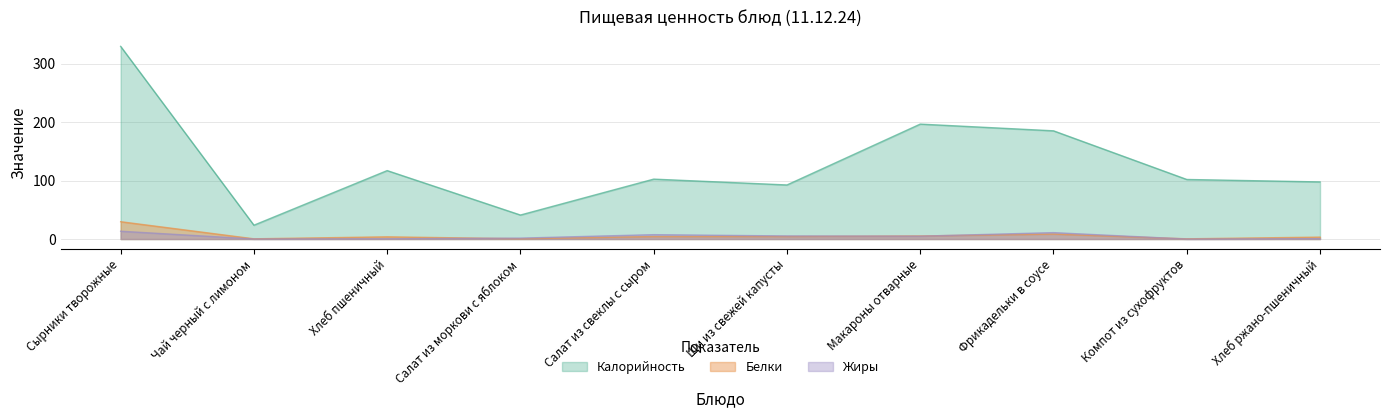

In Жиры, how many points are higher than both neighbors (excluding endpoints)?

2